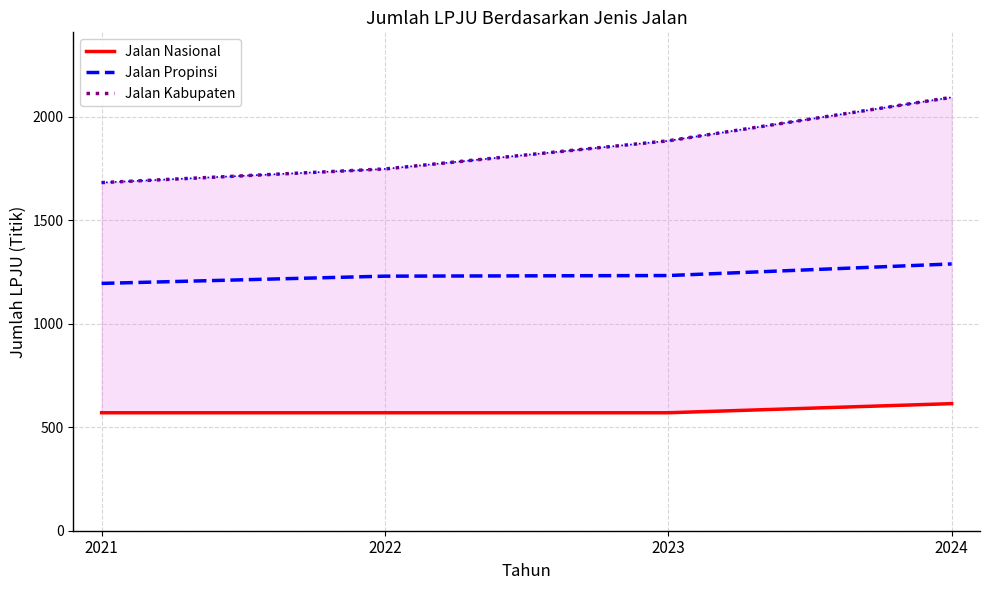

At which label does Jalan Propinsi first exceed 1233?

2024